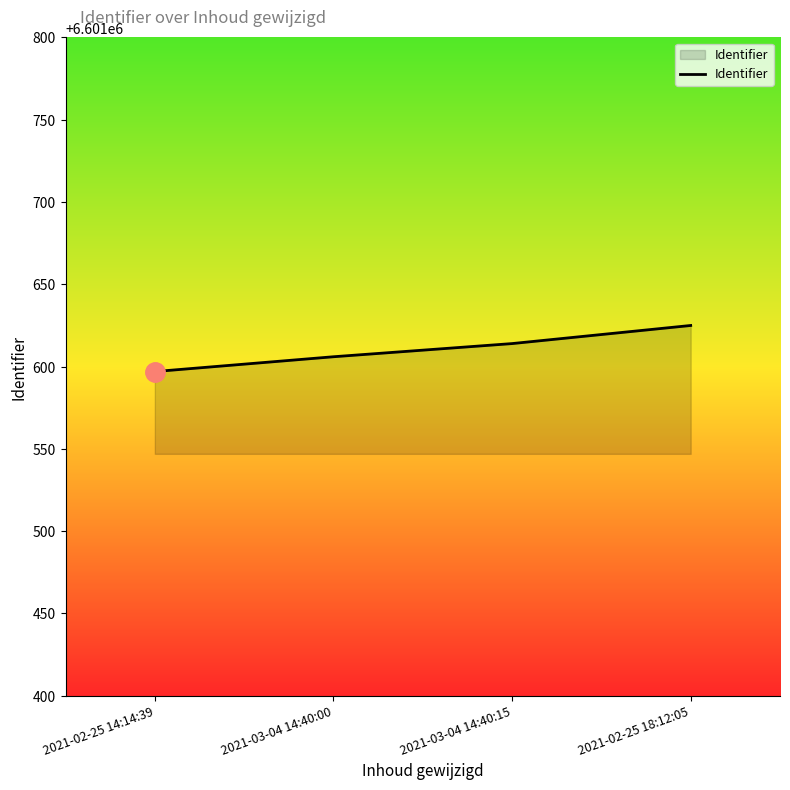

What is the difference between the maximum and second lowest values?

19